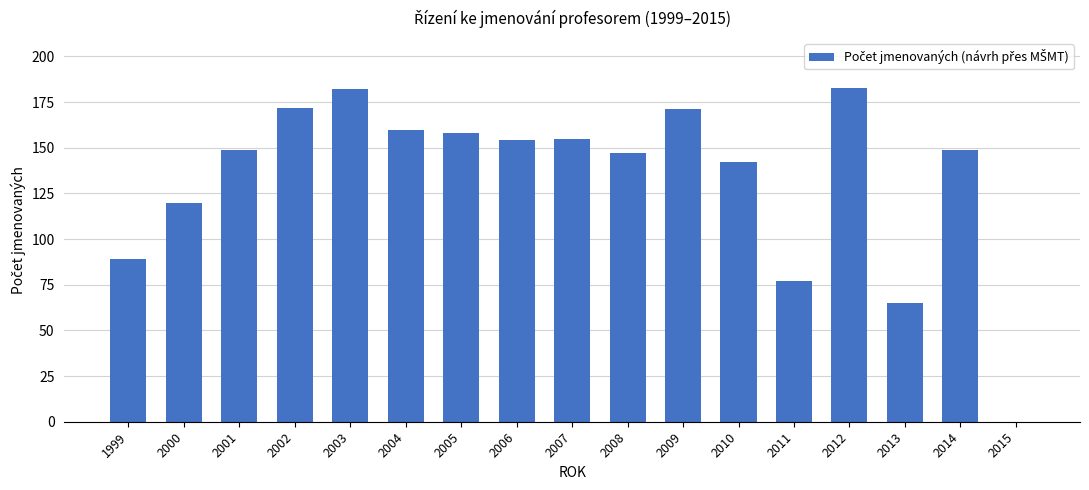

The value at 2013 is 65. True or false?

True